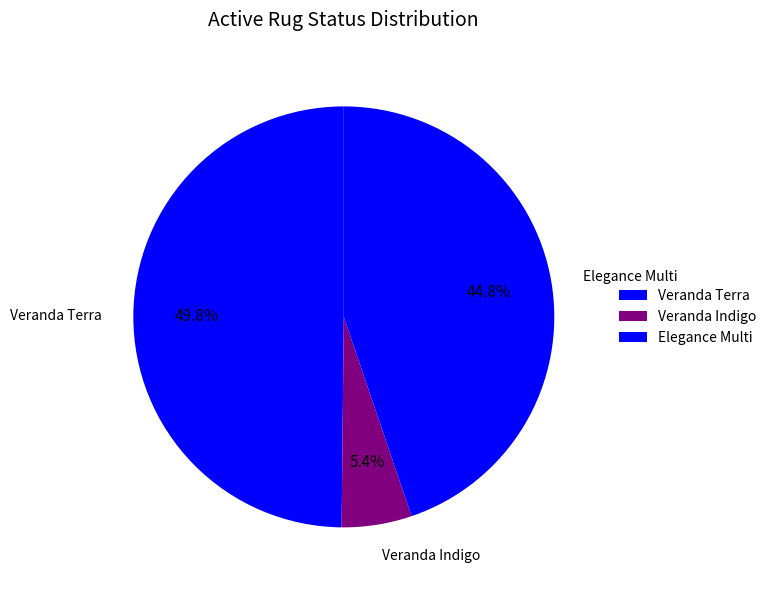

Rank the categories by value from highest to lowest.

Veranda Terra, Elegance Multi, Veranda Indigo